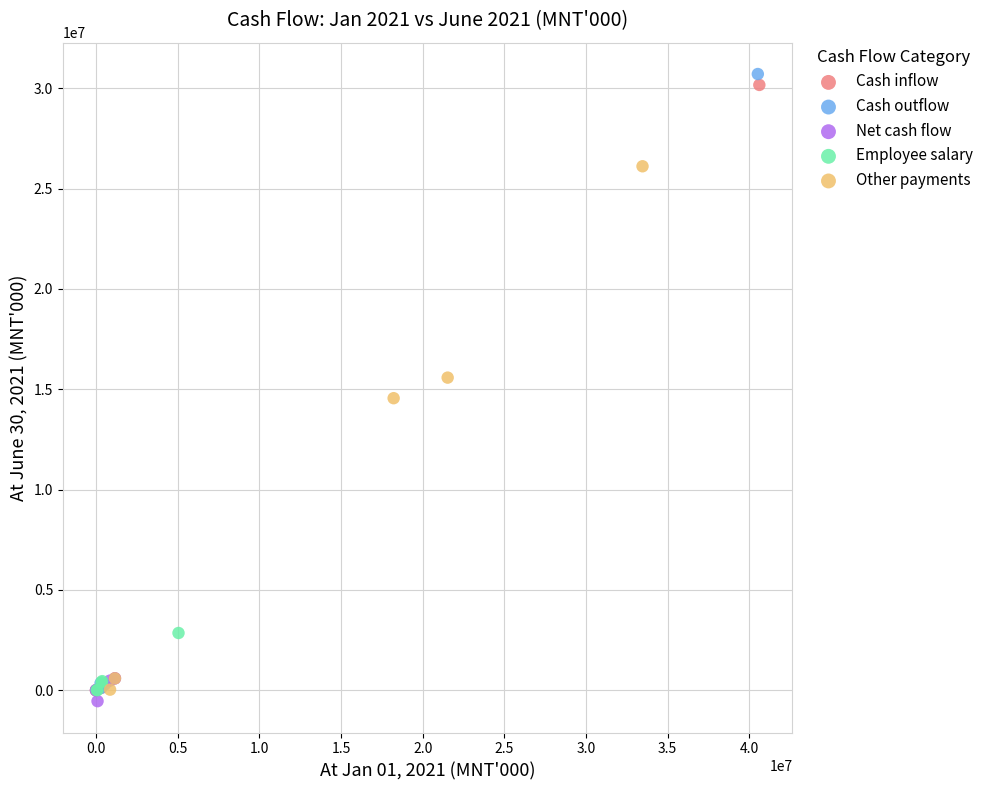

Which series has the widest spread of Y values?

Cash outflow